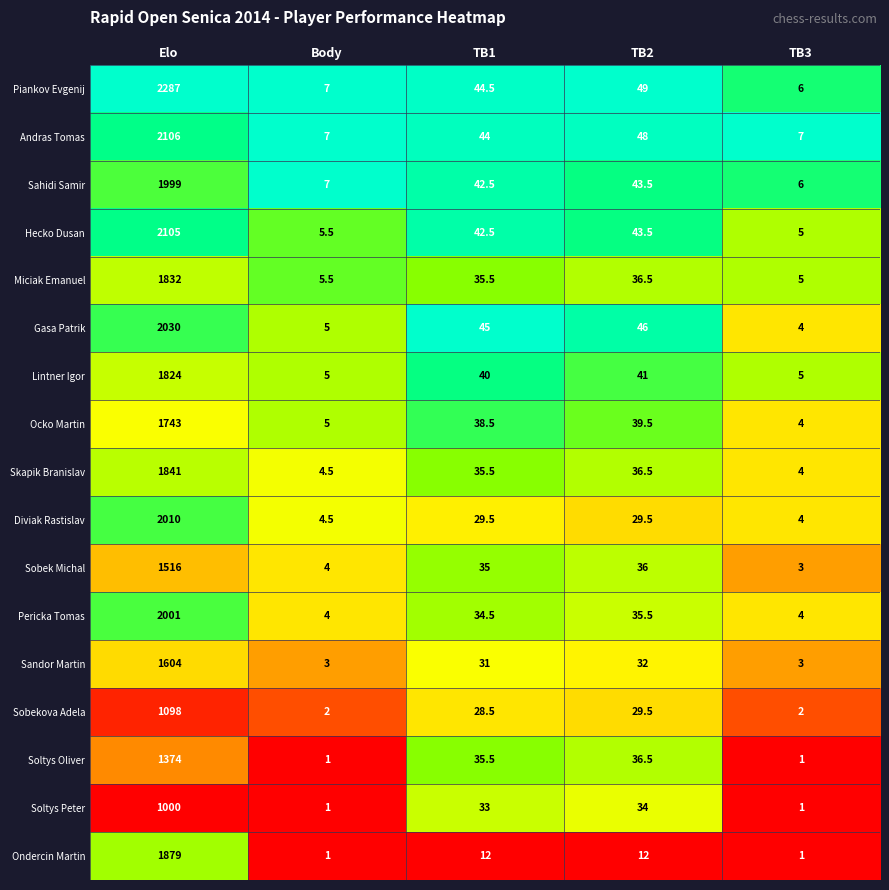

List the series in order of their peak value, highest first.

Piankov Evgenij, Andras Tomas, Hecko Dusan, Gasa Patrik, Diviak Rastislav, Pericka Tomas, Sahidi Samir, Ondercin Martin, Skapik Branislav, Miciak Emanuel, Lintner Igor, Ocko Martin, Sandor Martin, Sobek Michal, Soltys Oliver, Sobekova Adela, Soltys Peter